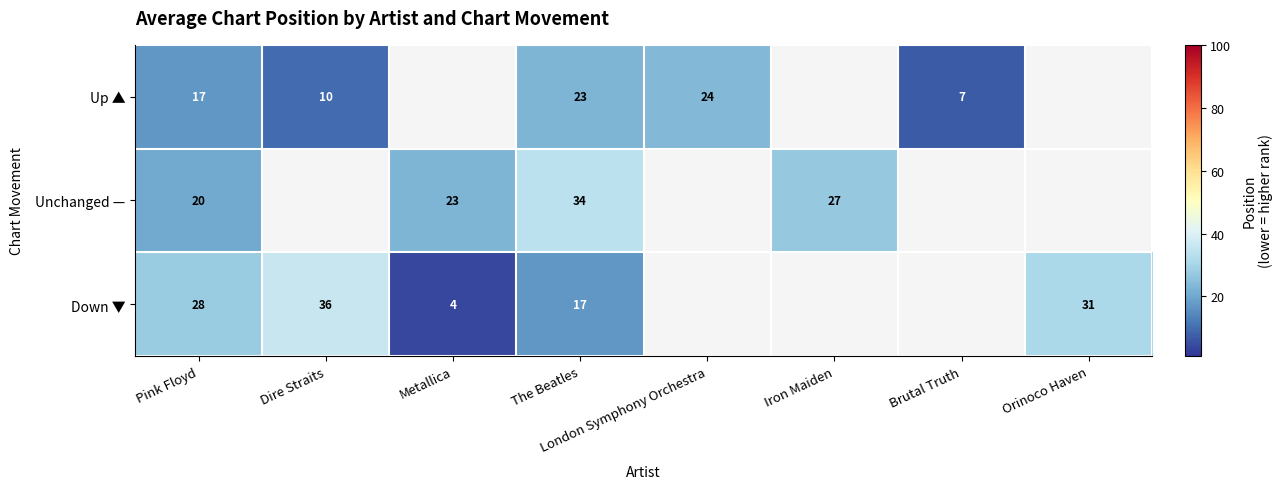

True or false: Down ▼ has a value of 36 at Dire Straits.

True